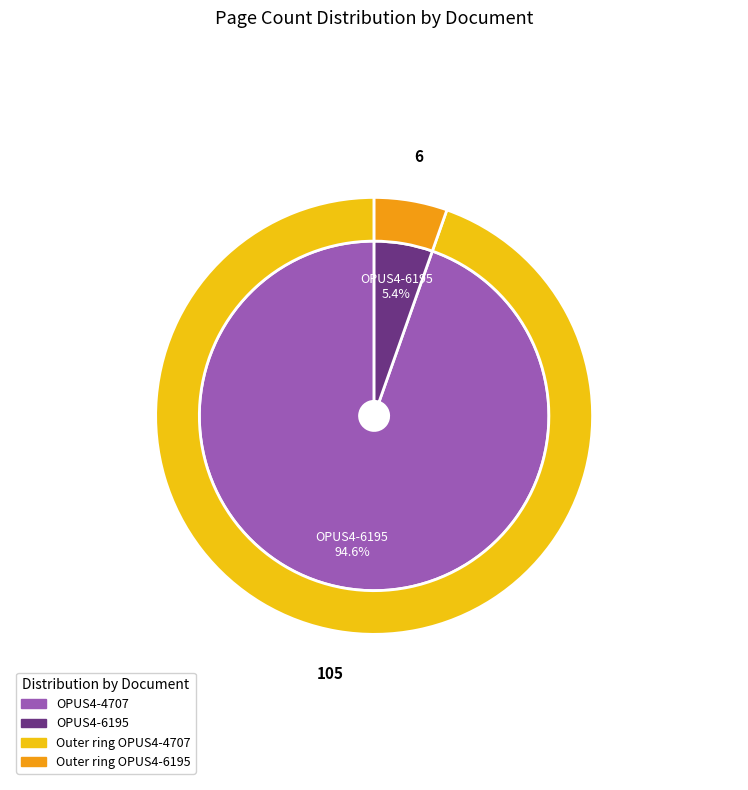

Is it true that OPUS4-6195 is 5% of the pie?

True